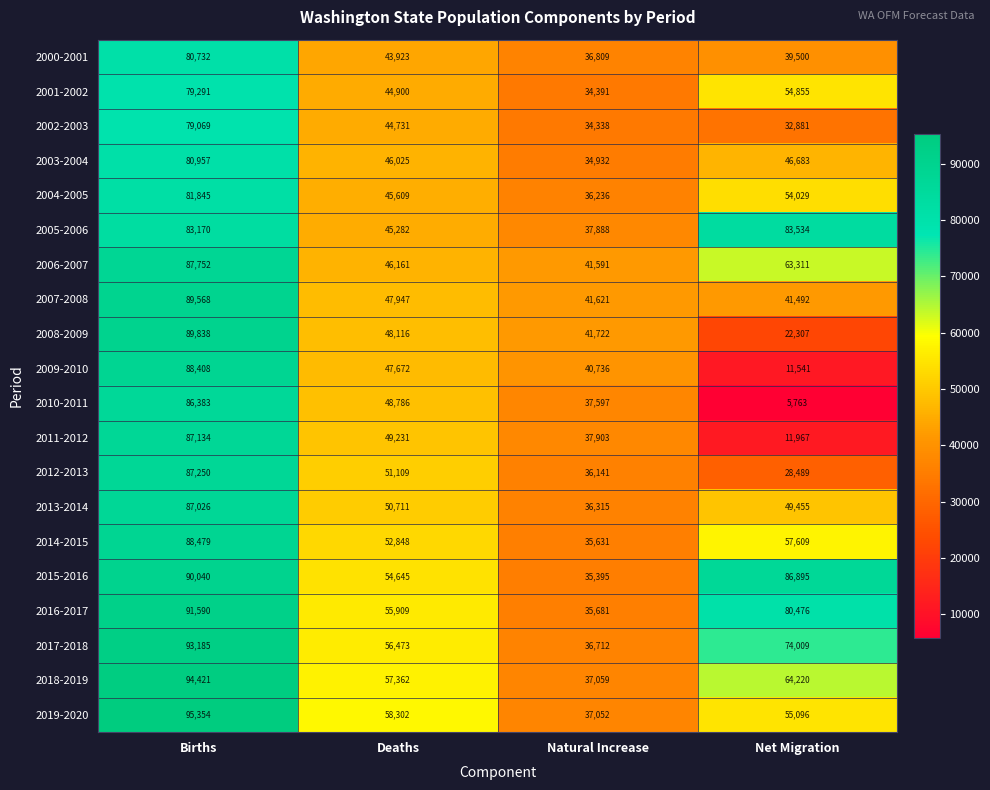

Rank the series at Net Migration from lowest to highest value.

2010-2011, 2009-2010, 2011-2012, 2008-2009, 2012-2013, 2002-2003, 2000-2001, 2007-2008, 2003-2004, 2013-2014, 2004-2005, 2001-2002, 2019-2020, 2014-2015, 2006-2007, 2018-2019, 2017-2018, 2016-2017, 2005-2006, 2015-2016